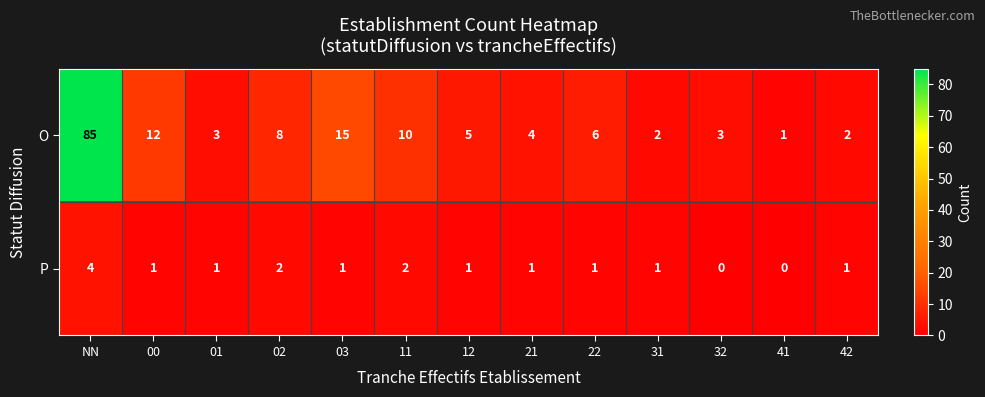

At 21, list the series in order from smallest to largest.

P, O